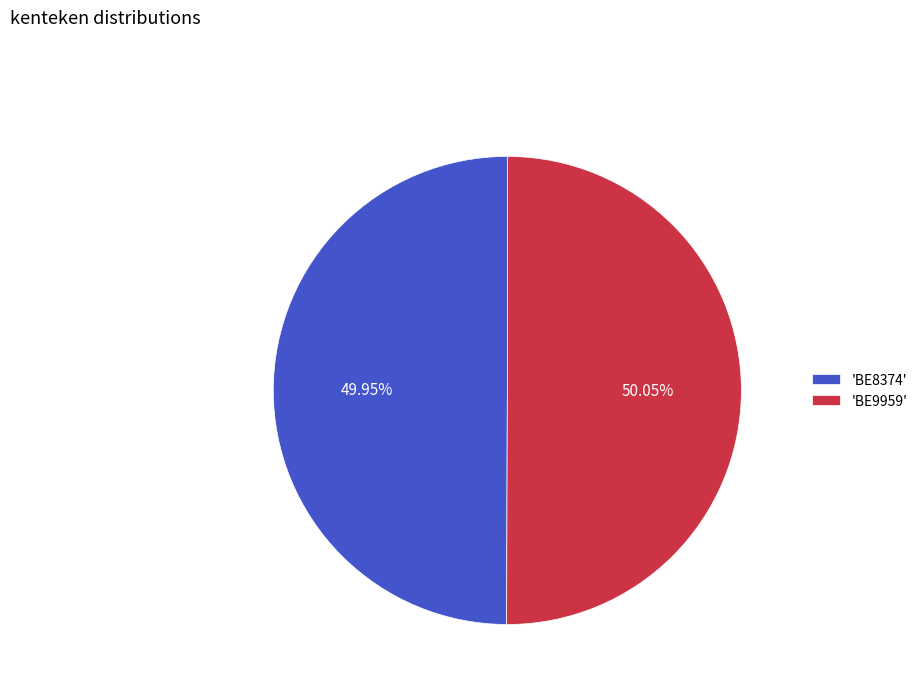

What is the ratio of the value at 'BE9959' to the value at 'BE8374'?

1.0